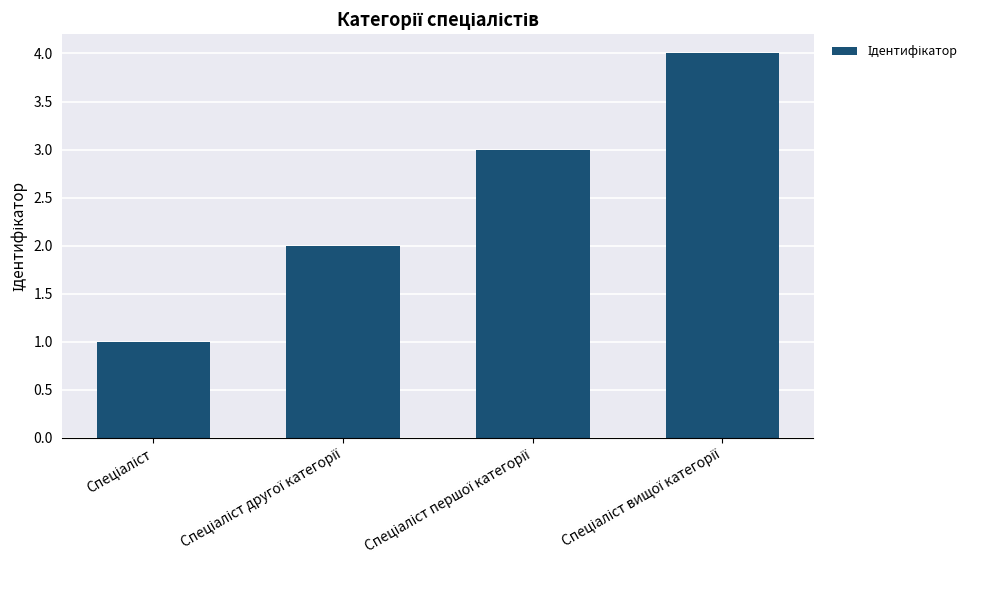

What is the greatest value displayed?

4